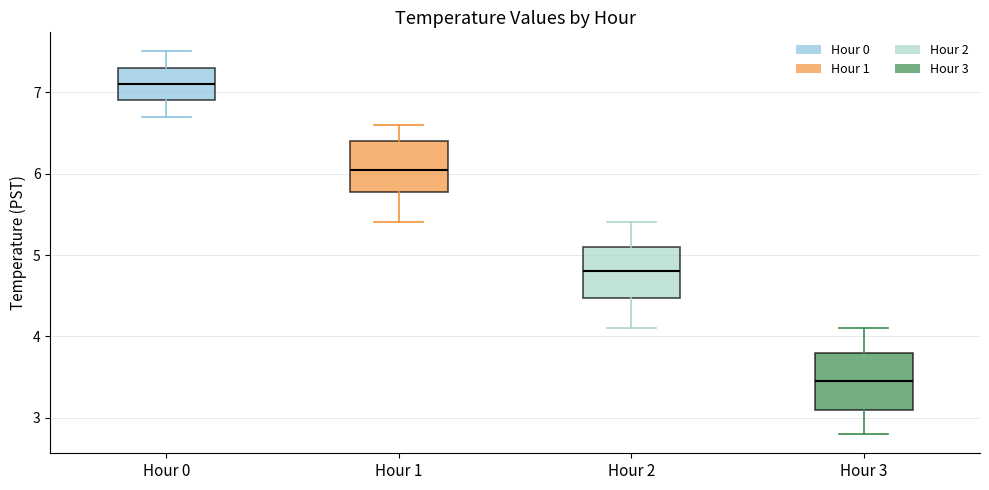

Reading left to right, read every box against the y-axis: the position of its median line, the range the box covers, and the ends of its whiskers. The values are not printed on the chart, so give them approximately, as read against the axis.

Hour 0: median 7.1, box 6.9 to 7.3, whiskers 6.7 to 7.5
Hour 1: median 6.1, box 5.8 to 6.4, whiskers 5.4 to 6.6
Hour 2: median 4.8, box 4.5 to 5.1, whiskers 4.1 to 5.4
Hour 3: median 3.5, box 3.1 to 3.8, whiskers 2.8 to 4.1